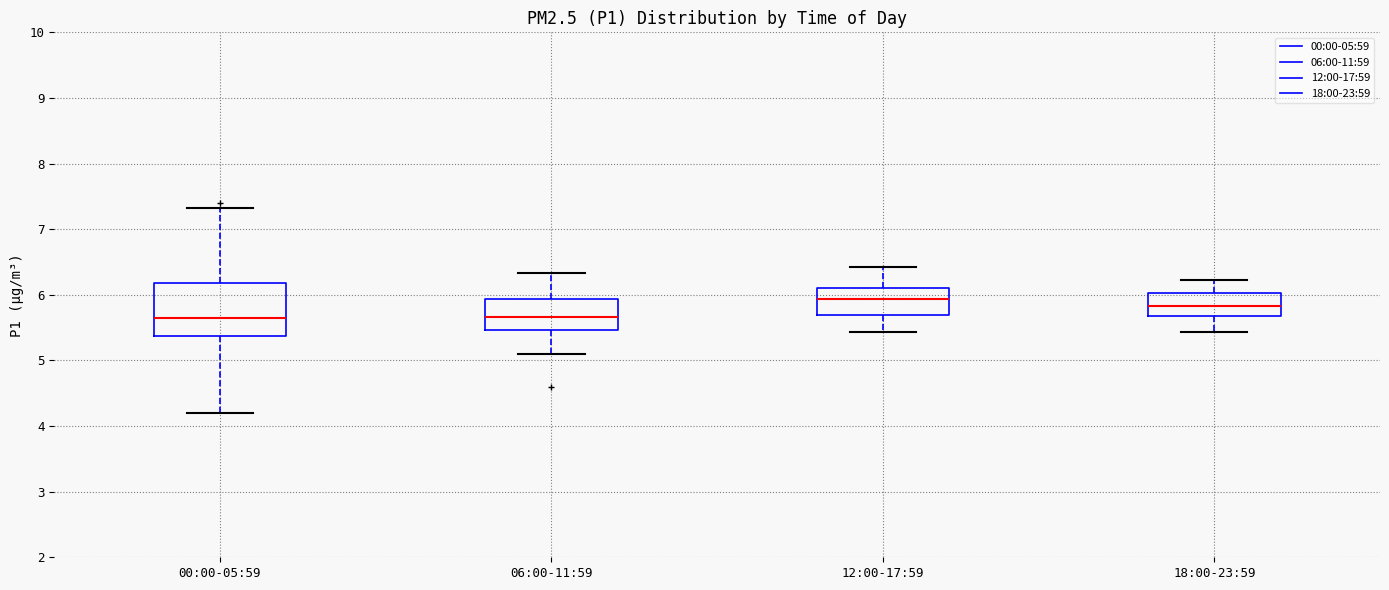

Reading left to right, read every box against the y-axis: the position of its median line, the range the box covers, and the ends of its whiskers. The values are not printed on the chart, so give them approximately, as read against the axis.

00:00-05:59: median 5.7, box 5.4 to 6.2, whiskers 4.2 to 7.3
06:00-11:59: median 5.7, box 5.5 to 5.9, whiskers 5.1 to 6.3
12:00-17:59: median 5.9, box 5.7 to 6.1, whiskers 5.4 to 6.4
18:00-23:59: median 5.8, box 5.7 to 6.0, whiskers 5.4 to 6.2